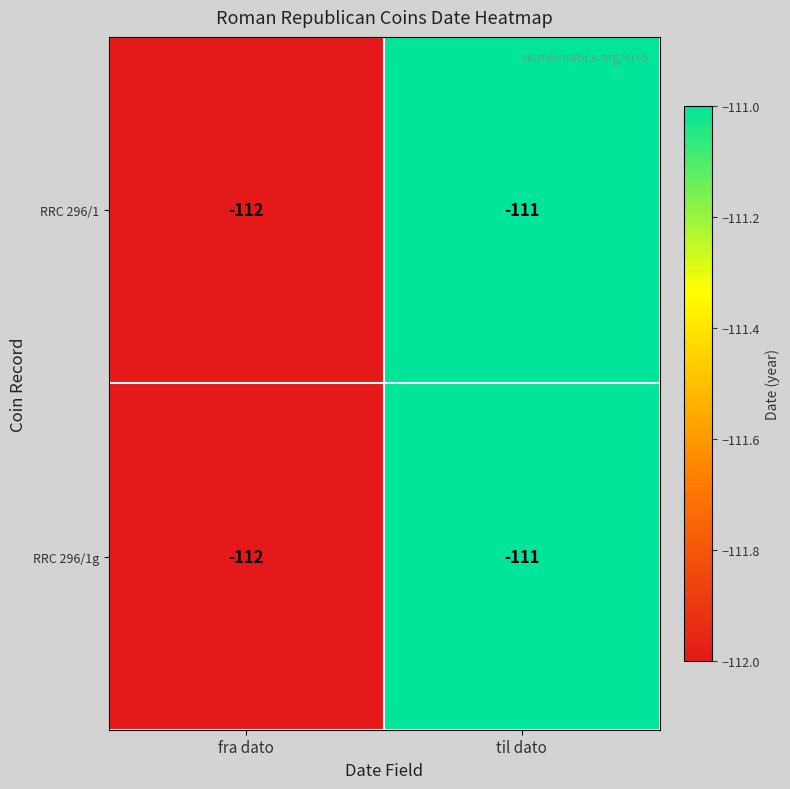

What value does the RRC 296/1 series have at til dato?

-111